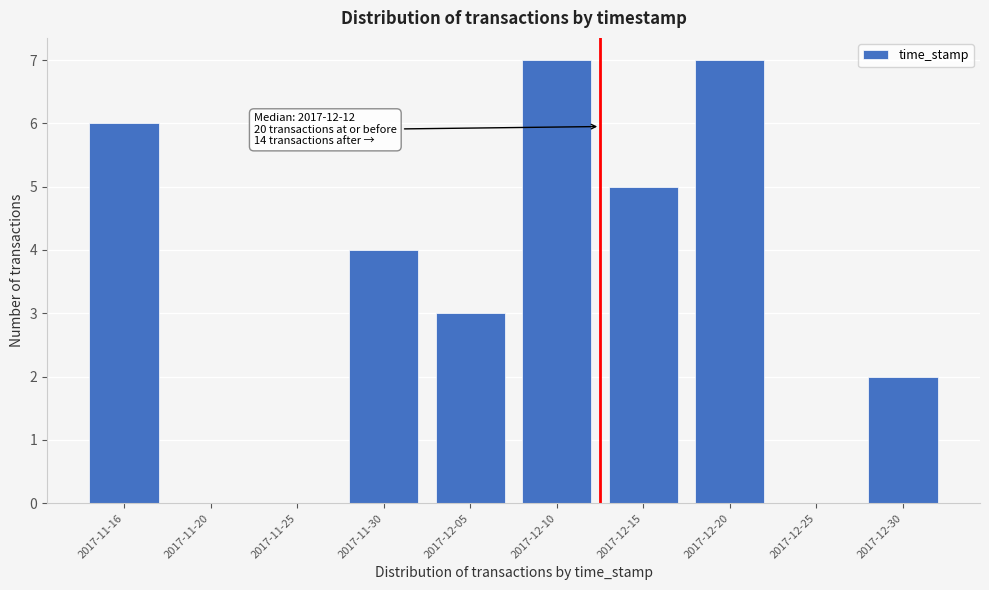

Reading left to right, what are all the values shown in this chart?

2017-11-16=6	2017-11-20=0	2017-11-25=0	2017-11-30=4	2017-12-05=3	2017-12-10=7	2017-12-15=5	2017-12-20=7	2017-12-25=0	2017-12-30=2